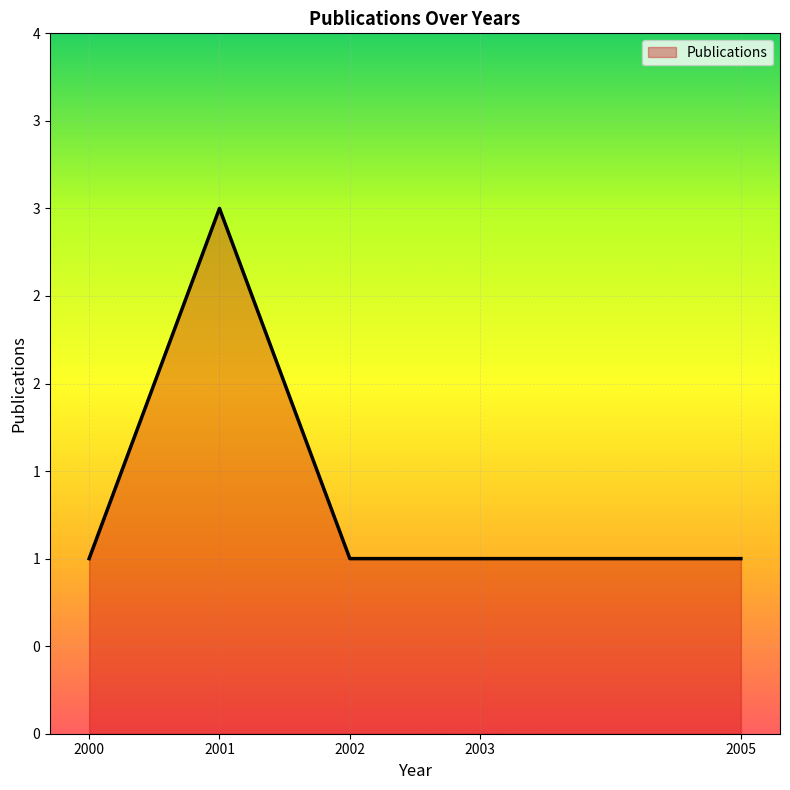

True or false: the data shows 5 at 2001.

False